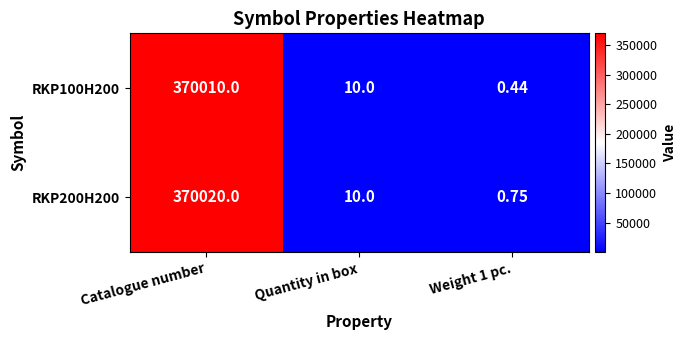

List the series in order of their peak value, lowest first.

RKP100H200, RKP200H200